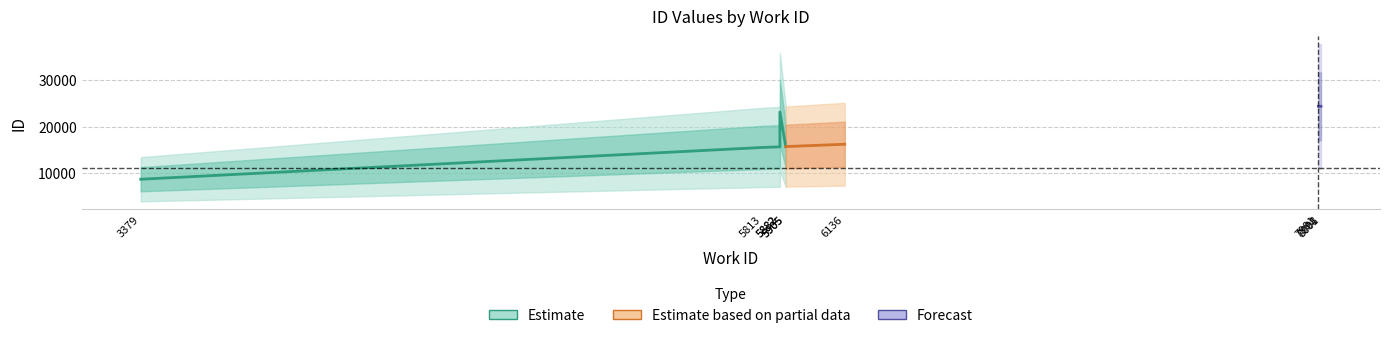

What is the value of the id_upper point at the 8th from the left?

24343